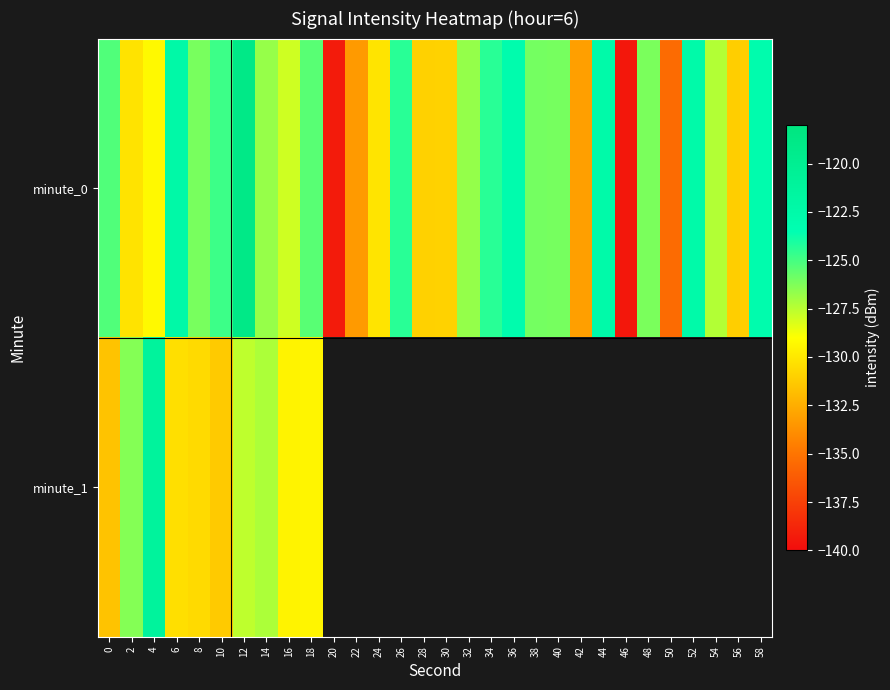

True or false: minute_0 has a value of -79.3 at 42.

False